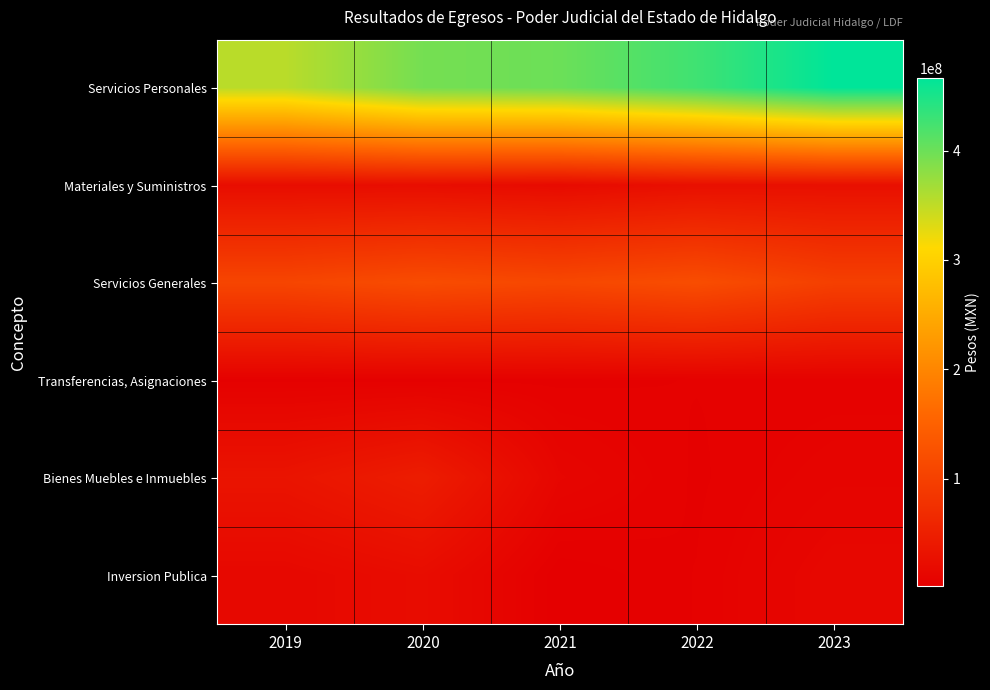

Between 2022 and 2023, which series saw the biggest shift?

Servicios Personales